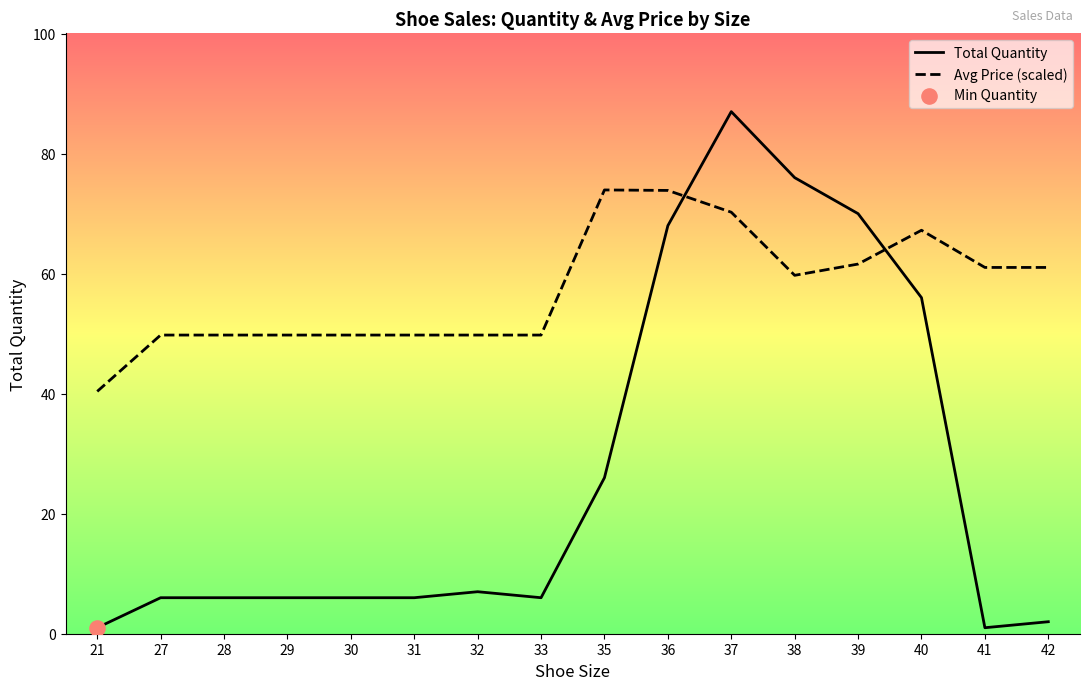

At which category is the sum across all series the highest?

37